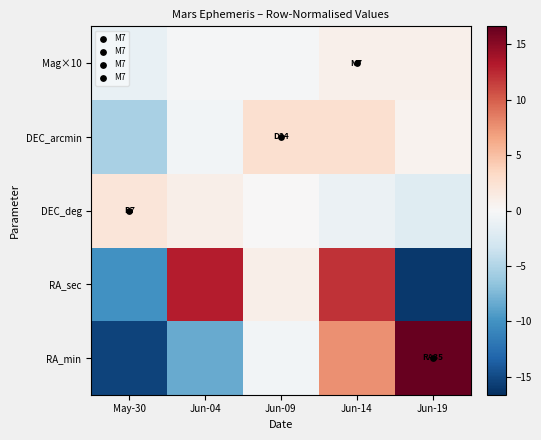

Reading right to left, extract all data points from this chart.

RA_min: Jun-19=16.6	Jun-14=7.6	Jun-09=-0.4	Jun-04=-8.4	May-30=-15.4
RA_sec: Jun-19=-16.0	Jun-14=12.0	Jun-09=1.0	Jun-04=13.0	May-30=-10.0
DEC_deg: Jun-19=-2.0	Jun-14=-1.0	Jun-09=0.0	Jun-04=1.0	May-30=2.0
DEC_arcmin: Jun-19=0.6	Jun-14=2.6	Jun-09=2.6	Jun-04=-0.4	May-30=-5.4
Mag×10: Jun-19=0.8	Jun-14=0.8	Jun-09=-0.2	Jun-04=-0.2	May-30=-1.2